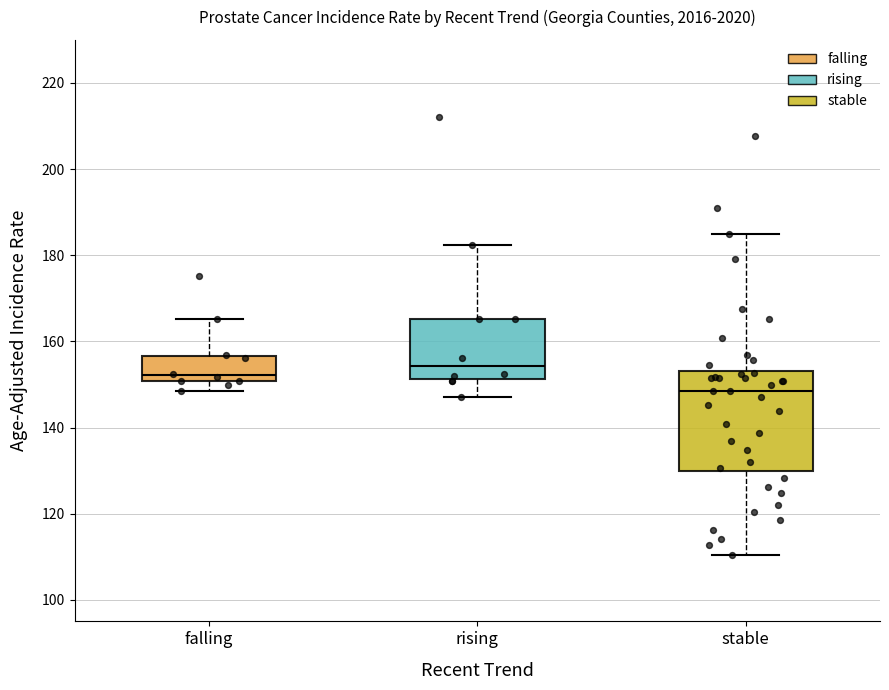

Which box's median line is the highest?

rising